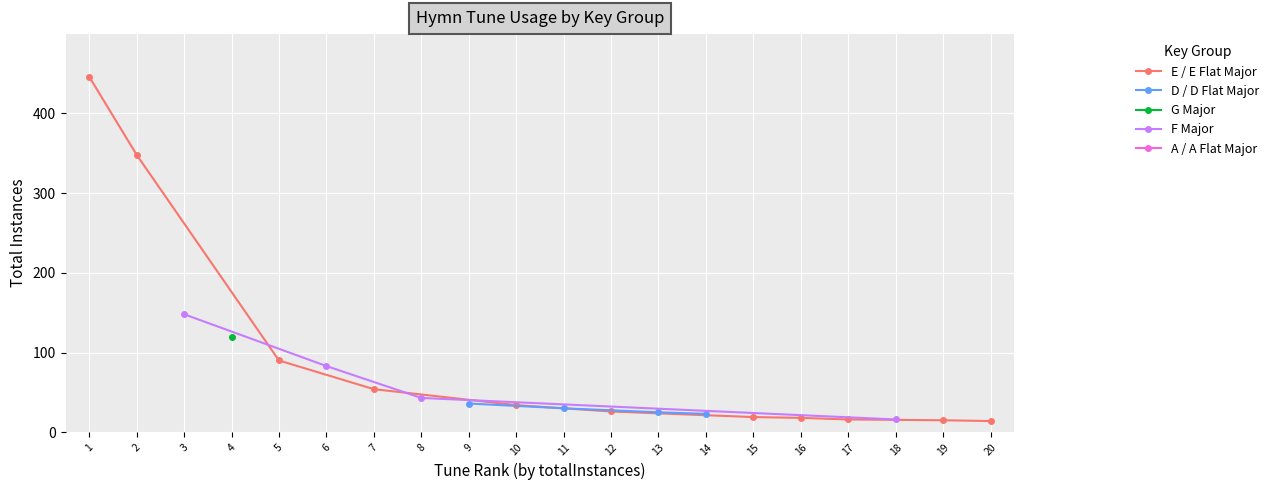

What is the value of the E / E Flat Major point at the 8th from the left?

18